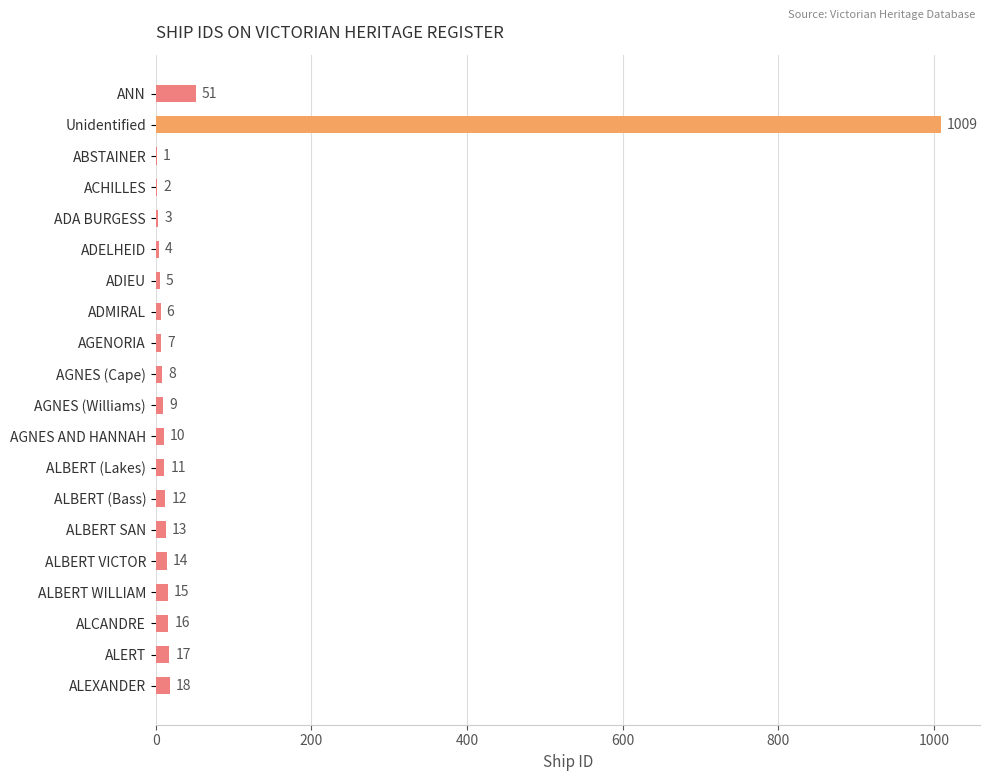

What is the ratio of the value at ANN to the value at AGNES (Cape)?

6.4